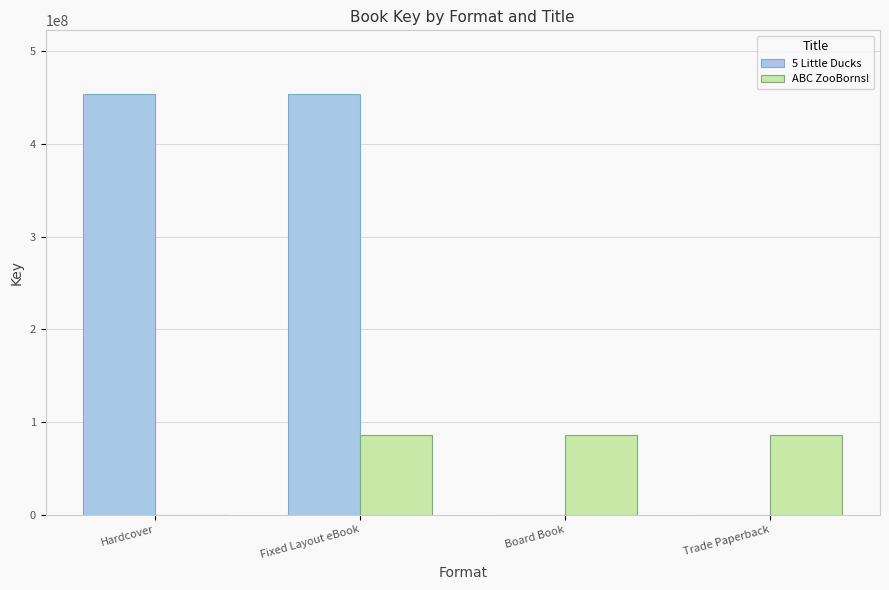

What is the maximum value shown in the chart?

454247016